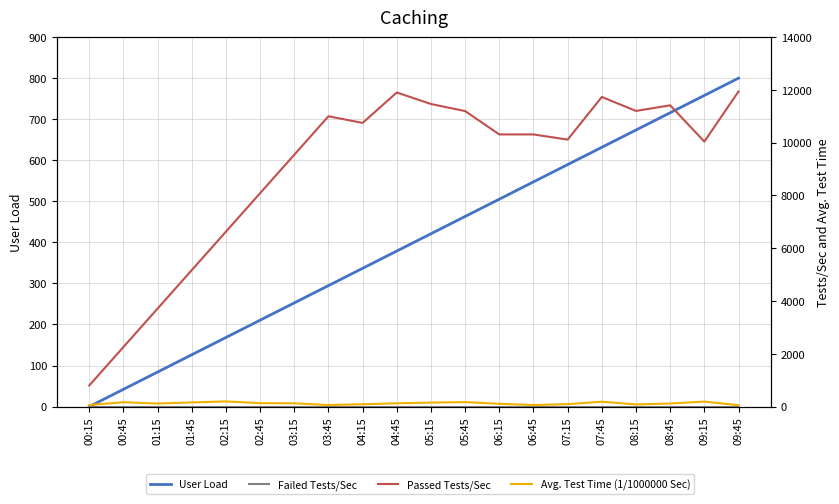

Which category has the highest value across all series?

09:45